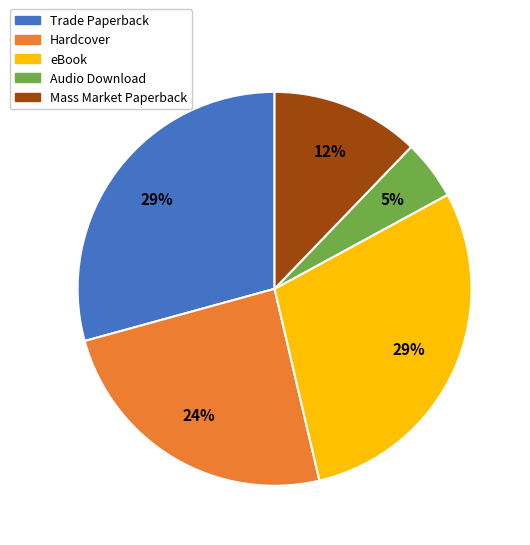

To the nearest percent, what is the difference between the largest and smallest slice percentages?

24%